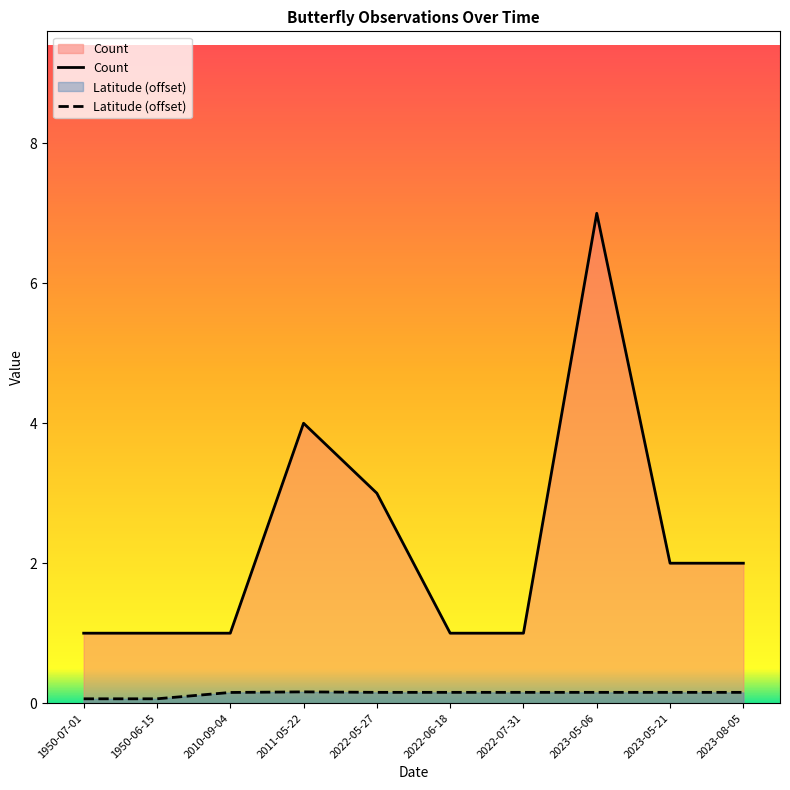

How many distinct data groups are displayed?

2